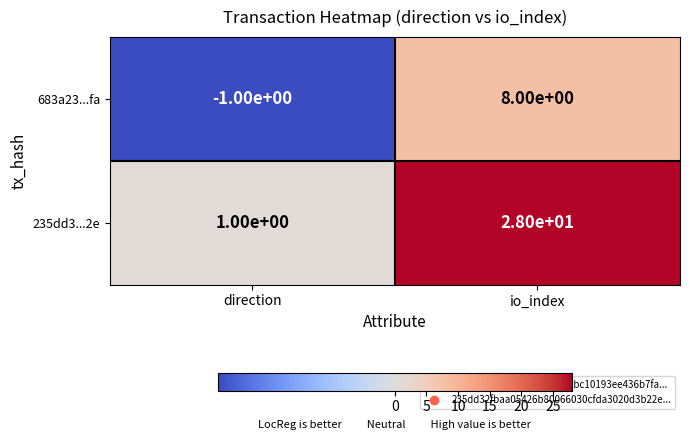

Which series has the largest total across all categories?

235dd3...2e